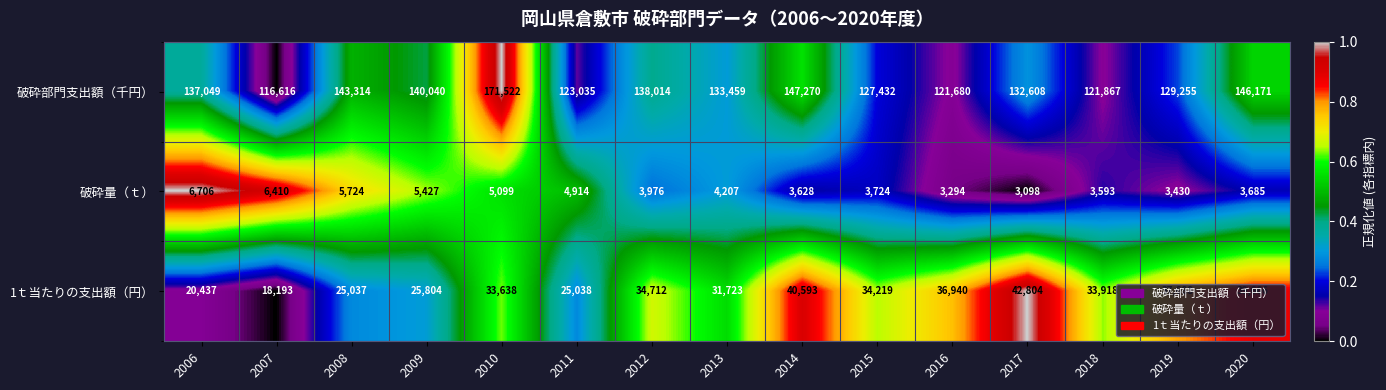

The value of 破砕量（ｔ） at 2011 is 1011. True or false?

False